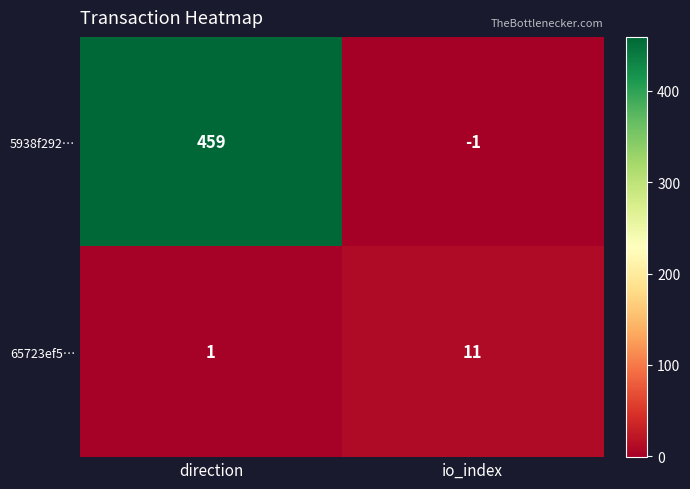

List the series in order of their peak value, highest first.

5938f292…, 65723ef5…